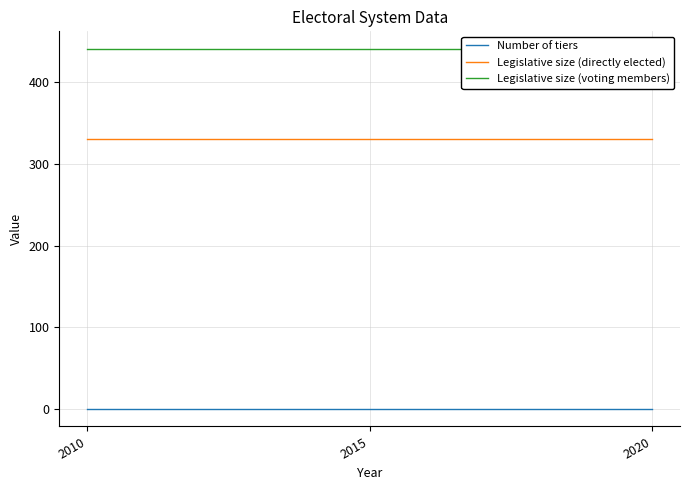

At which label does Legislative size (directly elected) reach its minimum?

2010